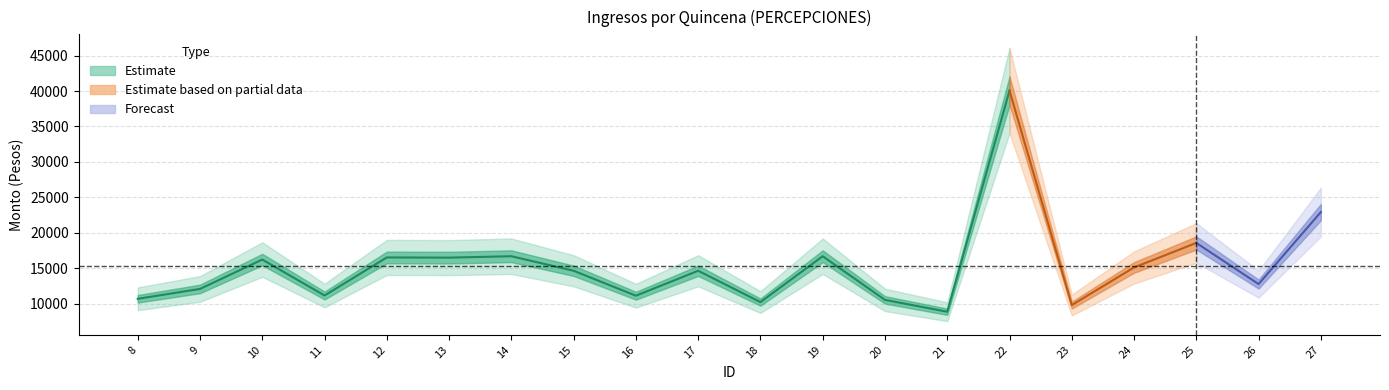

True or false: Monto bruto and Monto neto intersect in this chart.

False